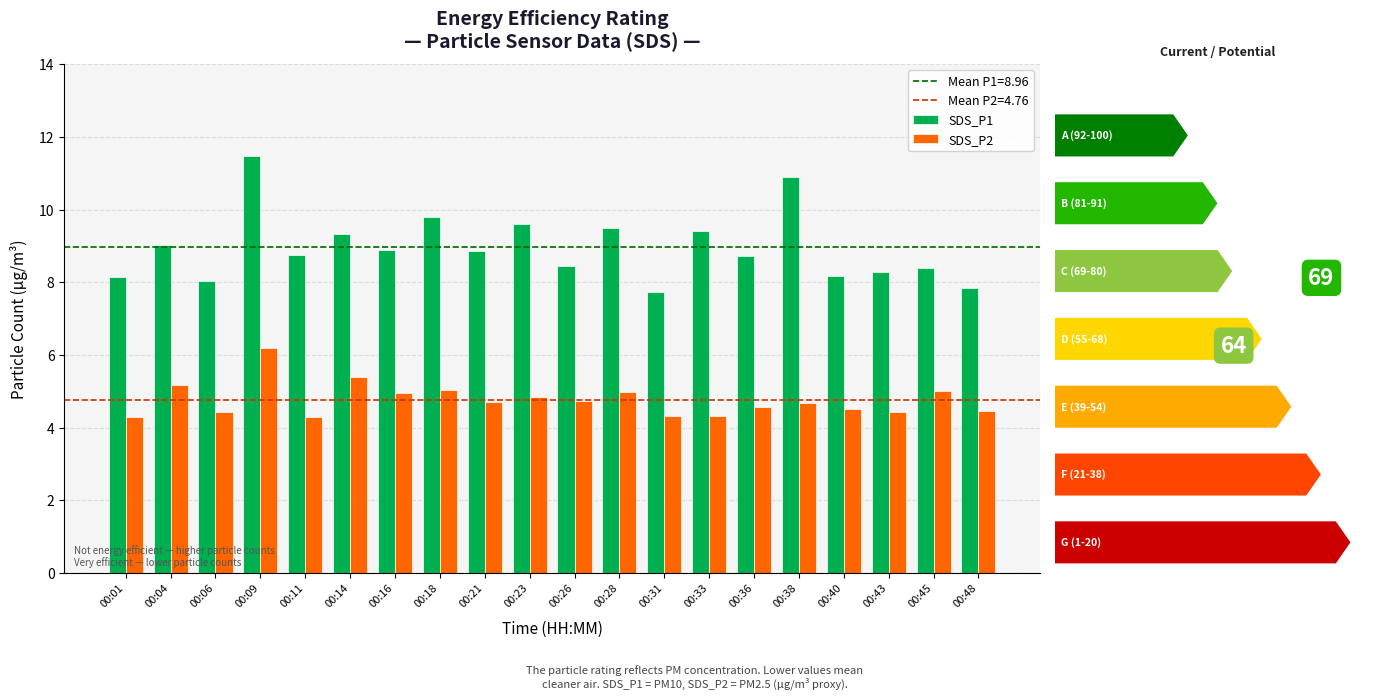

Does the chart contain any negative values?

No